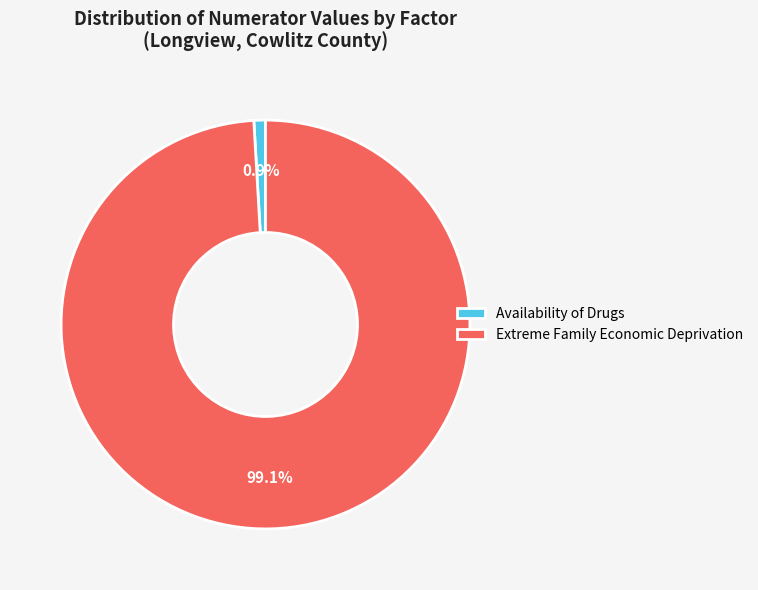

Is the sum of Extreme Family Economic Deprivation and Availability of Drugs greater than half?

Yes